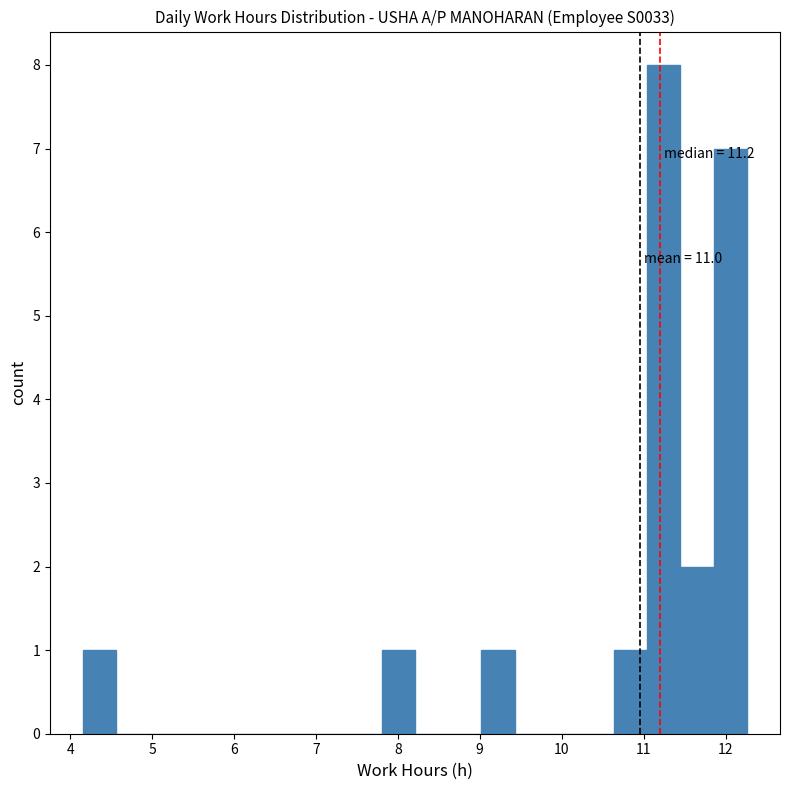

Which range on the x-axis has the tallest bar?

11.0 to 11.5